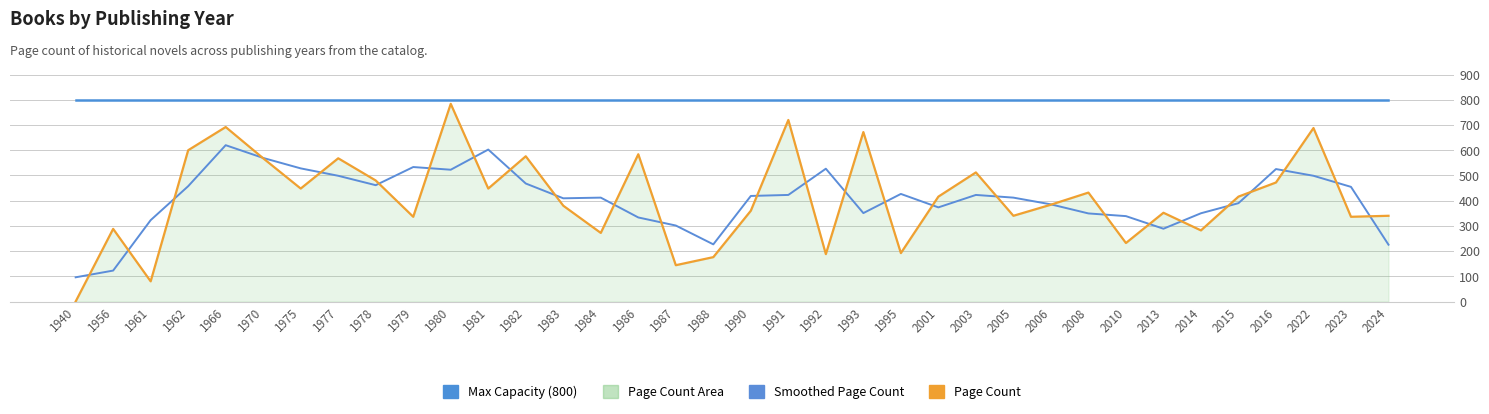

Does the chart have visible grid lines?

Yes